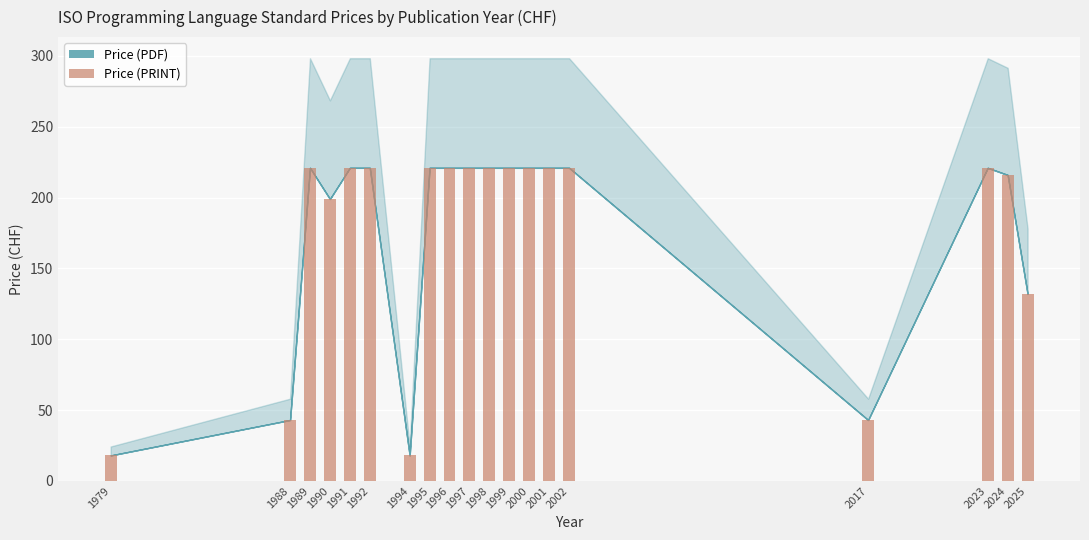

What is the difference between the second highest and second lowest values?

203